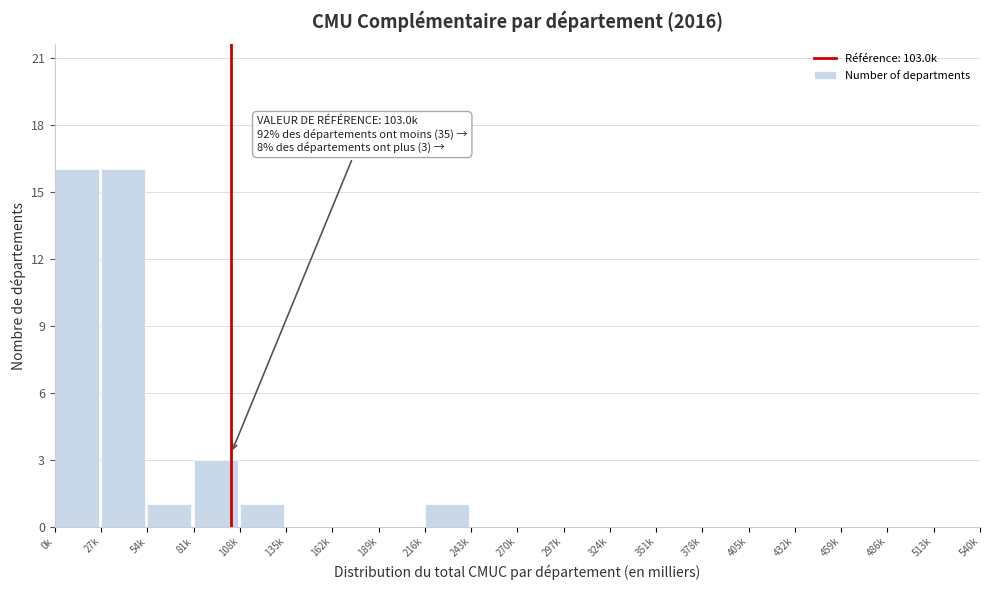

Reading right to left, transcribe all the data shown in this chart.

513k=0	486k=0	459k=0	432k=0	405k=0	378k=0	351k=0	324k=0	297k=0	270k=0	243k=0	216k=1	189k=0	162k=0	135k=0	108k=1	81k=3	54k=1	27k=16	0k=16